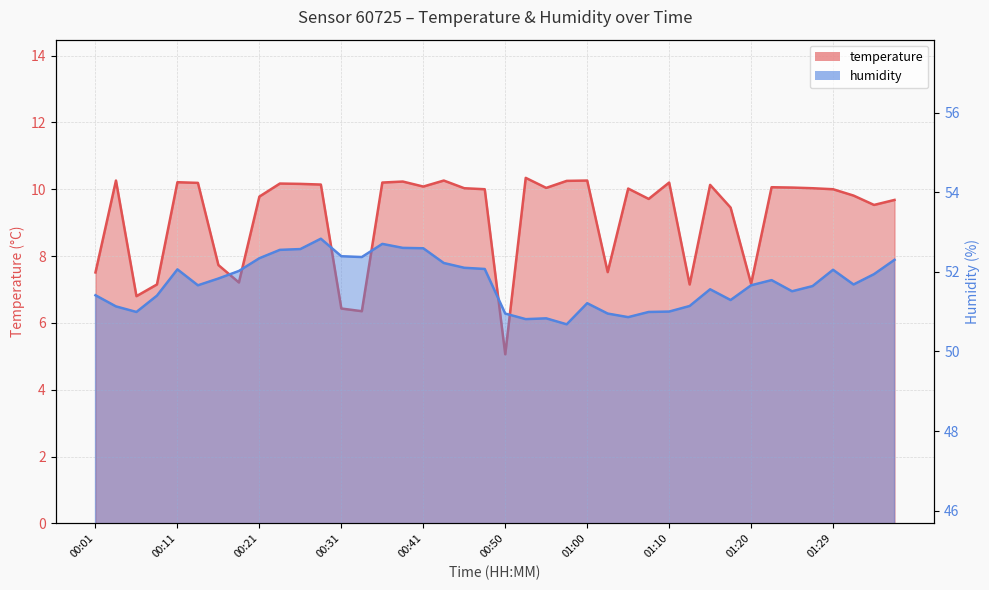

What is the total value across all series at 01:37?

62.0